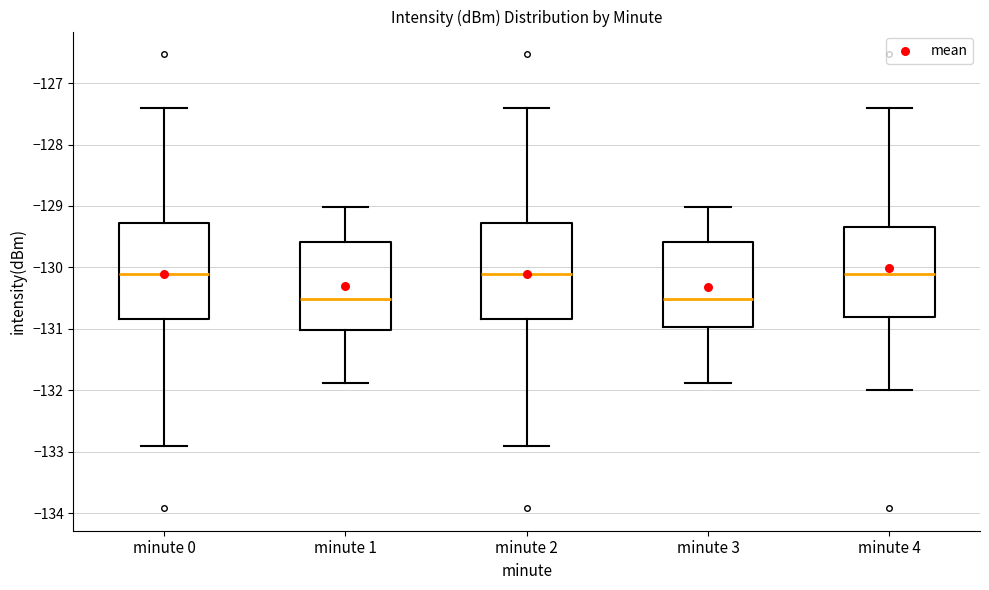

Reading left to right, transcribe this box plot: for each box, give where its median line is, the range the box spans, and where its two whiskers end, as read against the y-axis. The values are not printed on the chart, so give them approximately, as read against the axis.

minute 0: median -130.1, box -130.8 to -129.3, whiskers -132.9 to -127.4
minute 1: median -130.5, box -131.0 to -129.6, whiskers -131.9 to -129.0
minute 2: median -130.1, box -130.8 to -129.3, whiskers -132.9 to -127.4
minute 3: median -130.5, box -131.0 to -129.6, whiskers -131.9 to -129.0
minute 4: median -130.1, box -130.8 to -129.3, whiskers -132.0 to -127.4